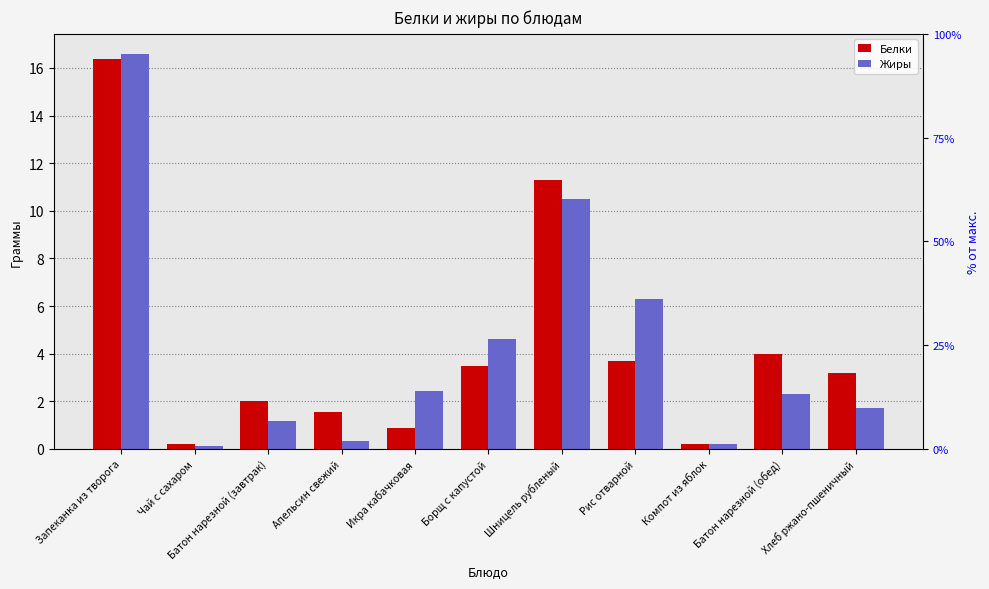

What is the minimum value shown in the chart?

0.1